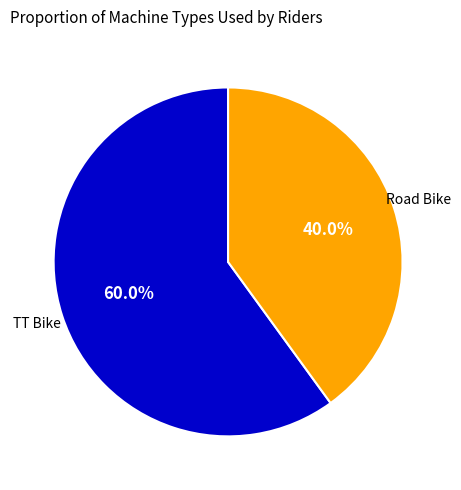

What is the largest slice in the pie chart?

TT Bike